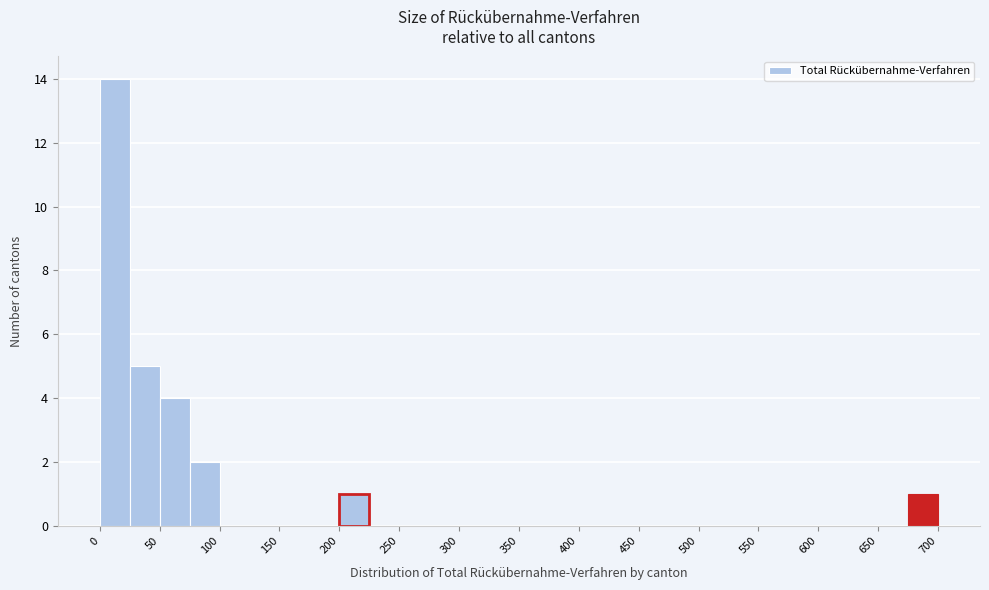

Reading left to right, transcribe this chart: for each bar, give the range it covers on the x-axis and its height. The values are not printed on the chart, so give them approximately, as read against the axis.

0 to 25: 14
25 to 50: 5
50 to 75: 4
75 to 100: 2
100 to 125: 0
125 to 150: 0
150 to 175: 0
175 to 200: 0
200 to 225: 1
225 to 250: 0
250 to 275: 0
275 to 300: 0
300 to 325: 0
325 to 350: 0
350 to 375: 0
375 to 400: 0
400 to 425: 0
425 to 450: 0
450 to 475: 0
475 to 500: 0
500 to 525: 0
525 to 550: 0
550 to 575: 0
575 to 600: 0
600 to 625: 0
625 to 650: 0
650 to 675: 0
675 to 700: 1